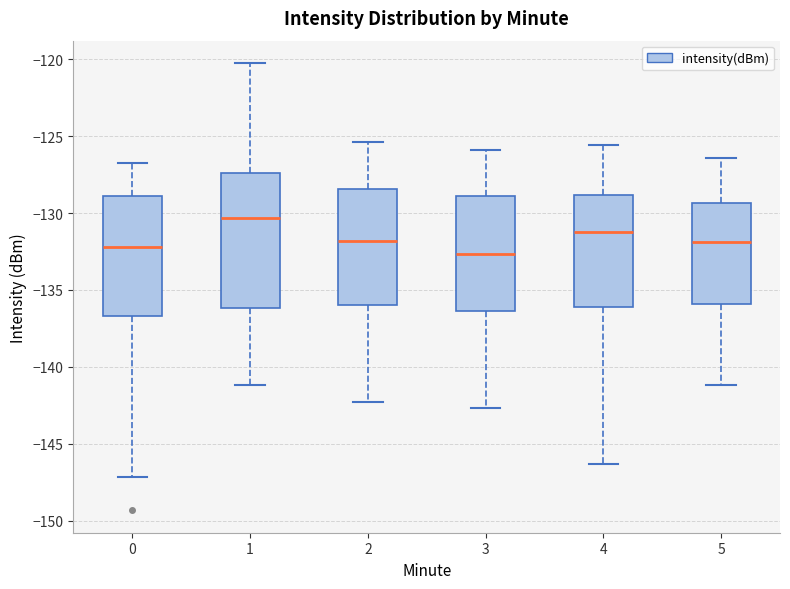

Reading left to right, read every box against the y-axis: the position of its median line, the range the box covers, and the ends of its whiskers. The values are not printed on the chart, so give them approximately, as read against the axis.

0: median -132.0, box -136.5 to -129.0, whiskers -147.0 to -126.5
1: median -130.5, box -136.0 to -127.5, whiskers -141.0 to -120.0
2: median -132.0, box -136.0 to -128.5, whiskers -142.5 to -125.5
3: median -132.5, box -136.5 to -129.0, whiskers -142.5 to -126.0
4: median -131.0, box -136.0 to -129.0, whiskers -146.5 to -125.5
5: median -132.0, box -136.0 to -129.5, whiskers -141.0 to -126.5